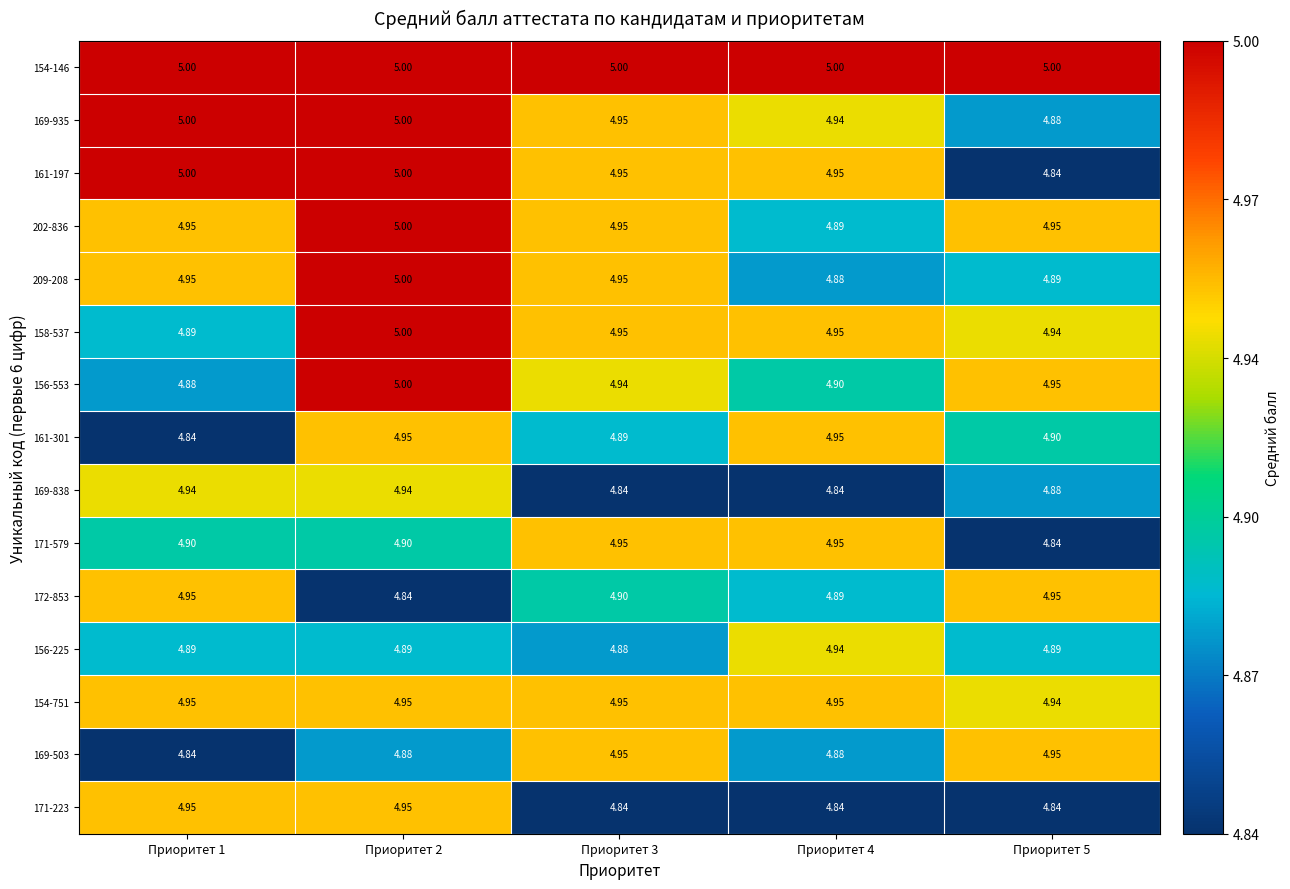

What is the total value across all series at Приоритет 4?

73.8